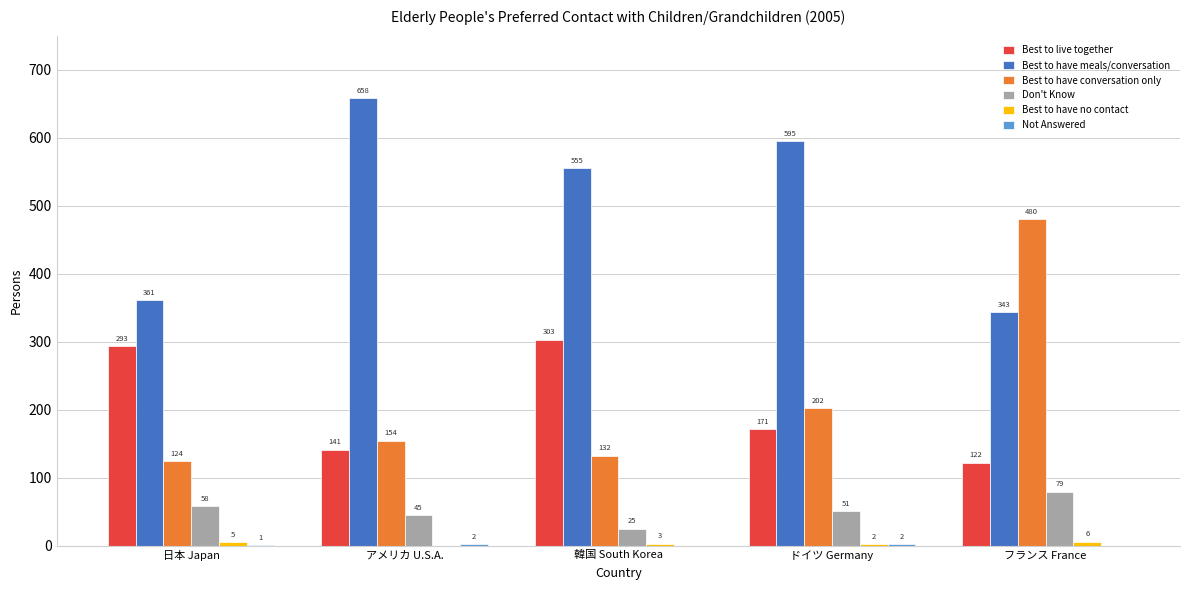

True or false: Best to have meals/conversation has a value of 564 at 日本 Japan.

False